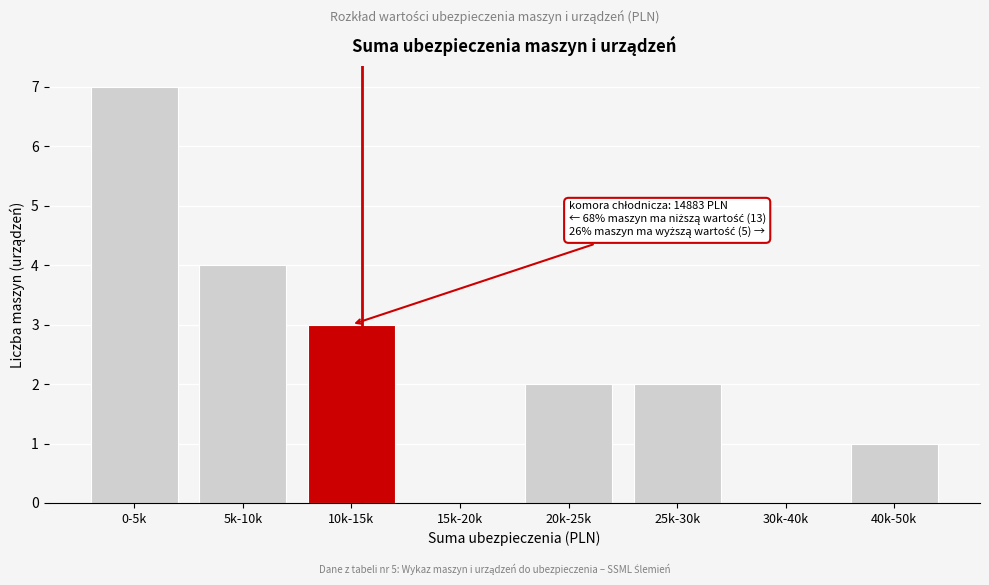

Reading left to right, transcribe all the data shown in this chart.

0-5k=7	5k-10k=4	10k-15k=3	15k-20k=0	20k-25k=2	25k-30k=2	30k-40k=0	40k-50k=1